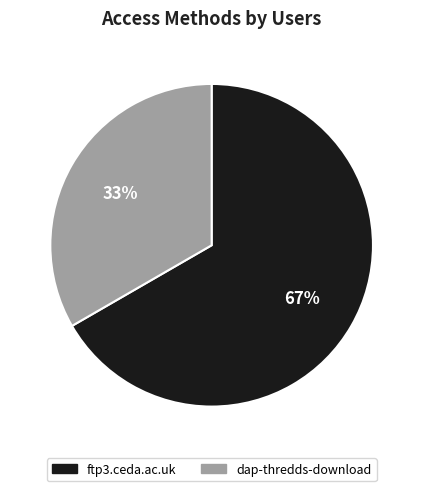

Count the number of slices in the pie.

2